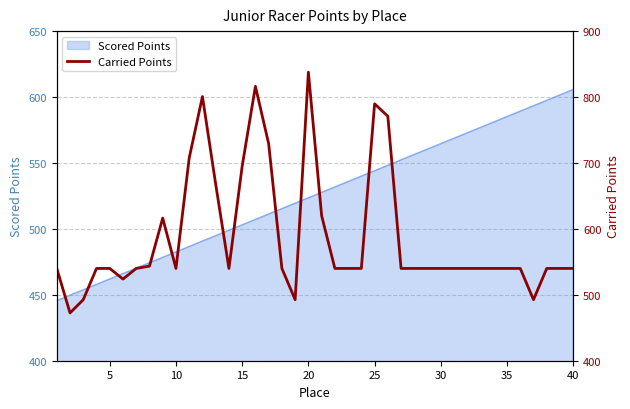

Reading right to left, what are all the values shown in this chart?

540.0	540.0	540.0	492.6	540.0	540.0	540.0	540.0	540.0	540.0	540.0	540.0	540.0	540.0	770.8	789.7	540.0	540.0	540.0	620.1	837.8	492.6	540.0	729.3	816.2	695.1	540.0	667.9	800.7	707.4	540.0	616.4	543.5	540.0	523.8	540.0	540.0	492.6	472.5	540.0